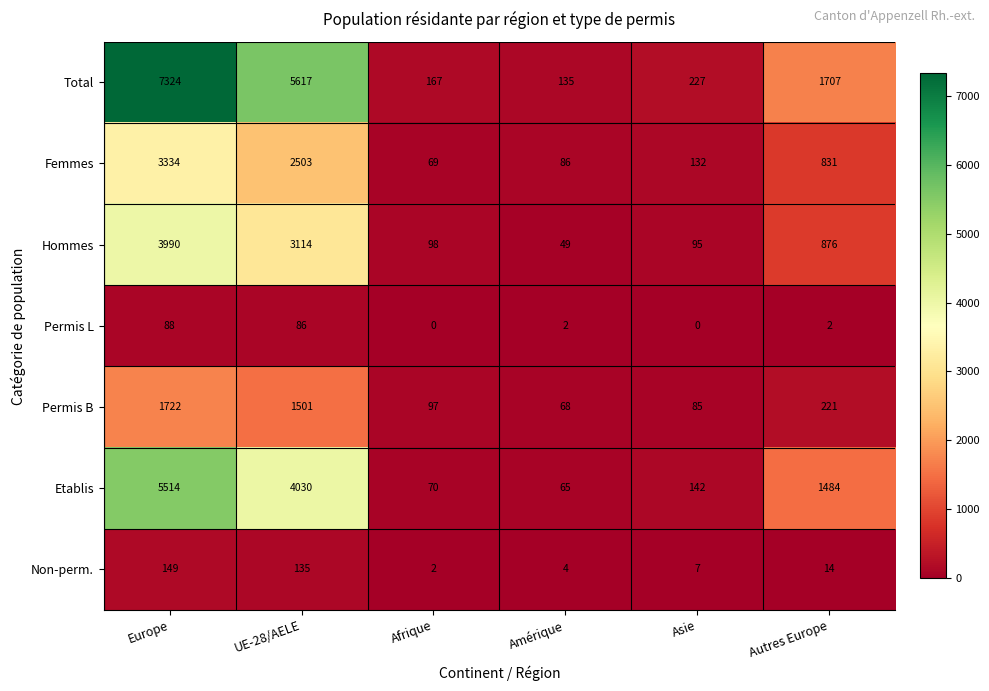

What is the maximum value shown in the chart?

7324